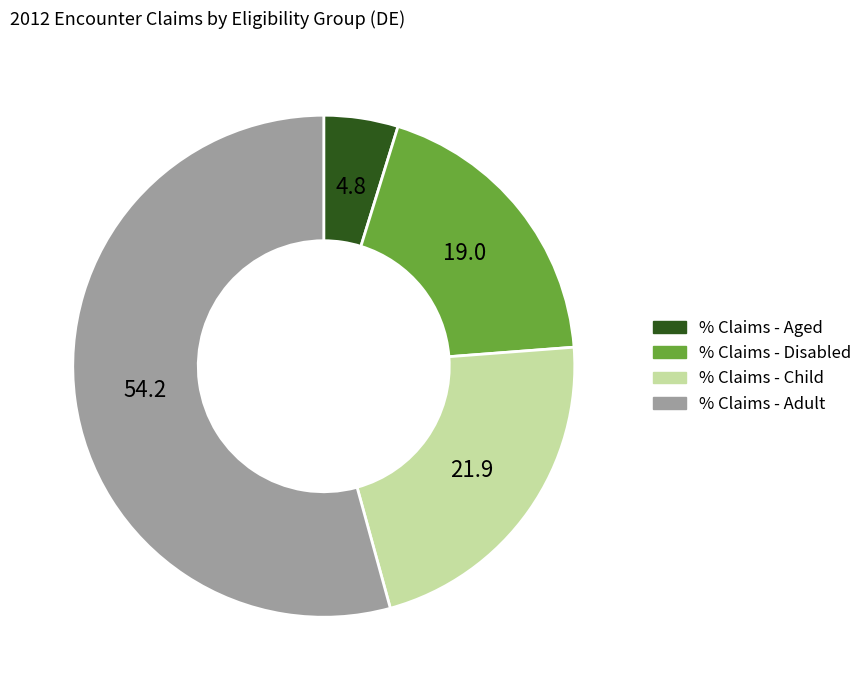

Does any single category account for the majority?

Yes